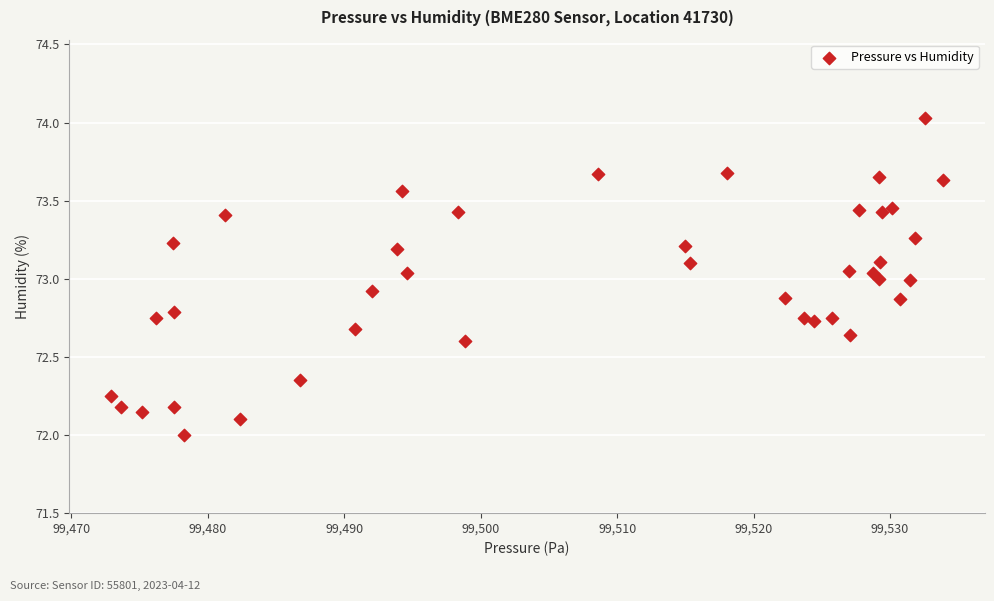

What is the range of Y values (max minus min)?

2.0